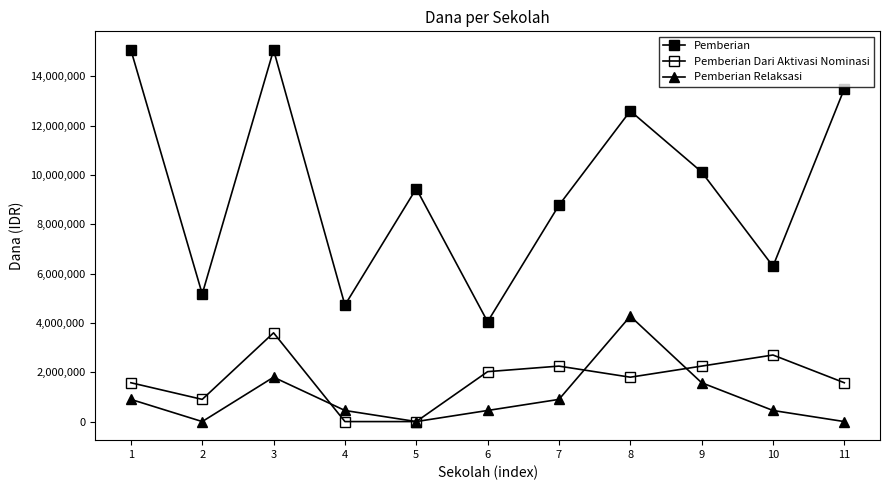

Reading left to right, list all the values displayed in this chart.

Pemberian: 15075000	5175000	15075000	4725000	9450000	4050000	8775000	12600000	10125000	6300000	13500000
Pemberian Dari Aktivasi Nominasi: 1575000	900000	3600000	0	0	2025000	2250000	1800000	2250000	2700000	1575000
Pemberian Relaksasi: 900000	0	1800000	450000	0	450000	900000	4275000	1575000	450000	0